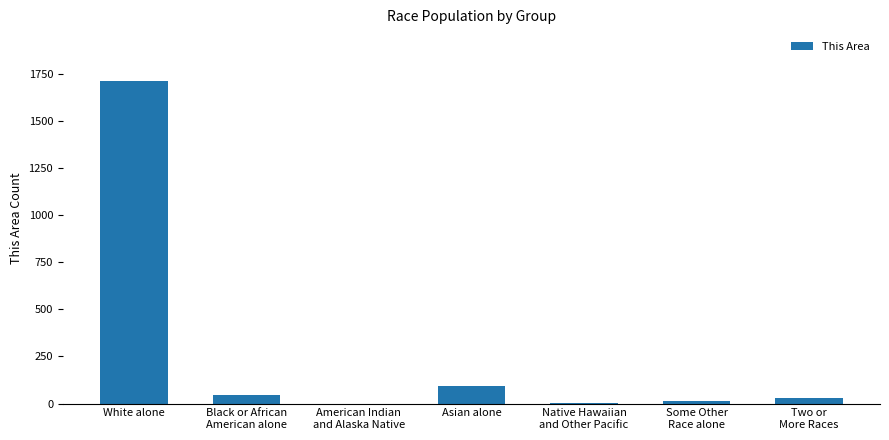

What is the sum of all values?

1896